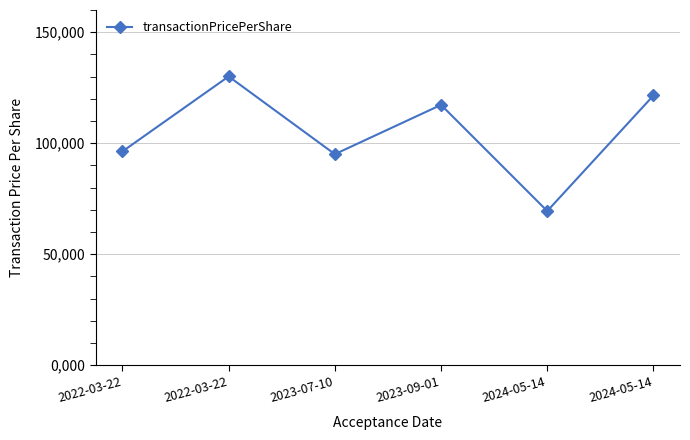

What is the maximum value shown in the chart?

130.1